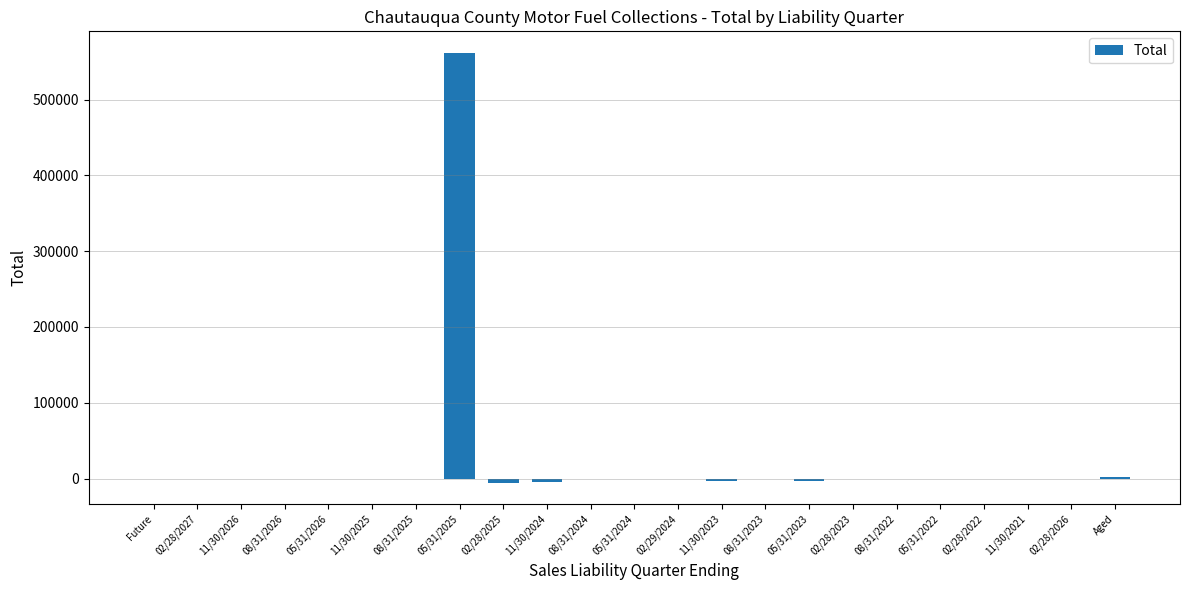

Does the chart contain stacked bars?

No